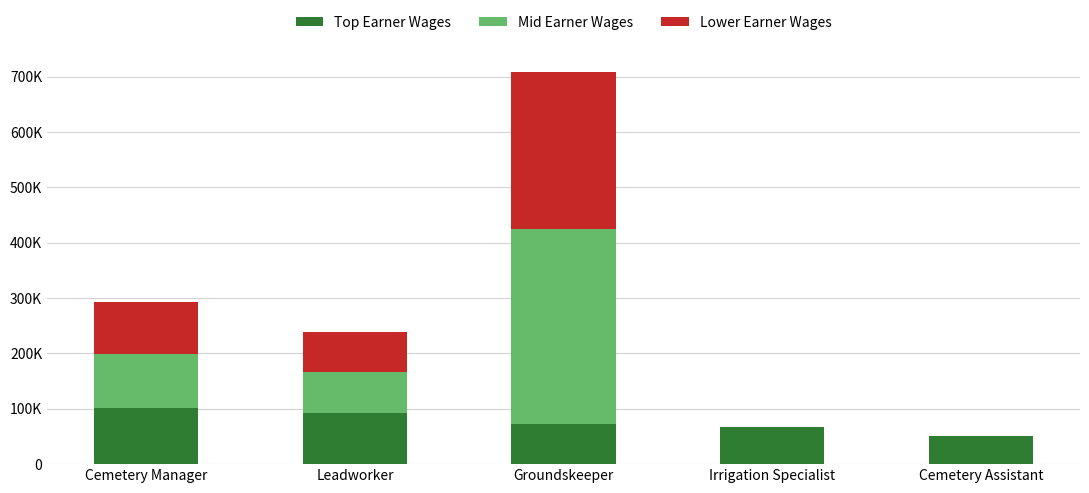

What is the approximate value of Mid Earner Wages at Groundskeeper, to the nearest 100?

352200